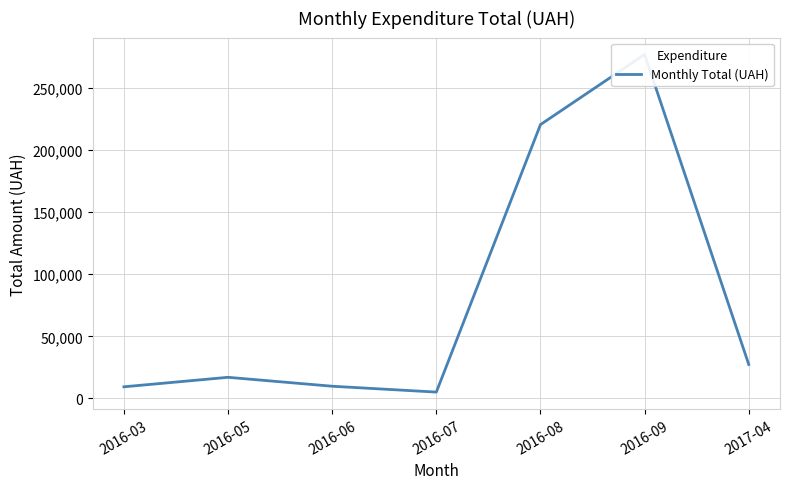

Reading right to left, extract all data points from this chart.

27404.2	276949.5	220468.1	5152.0	9862.0	17055.1	9408.0